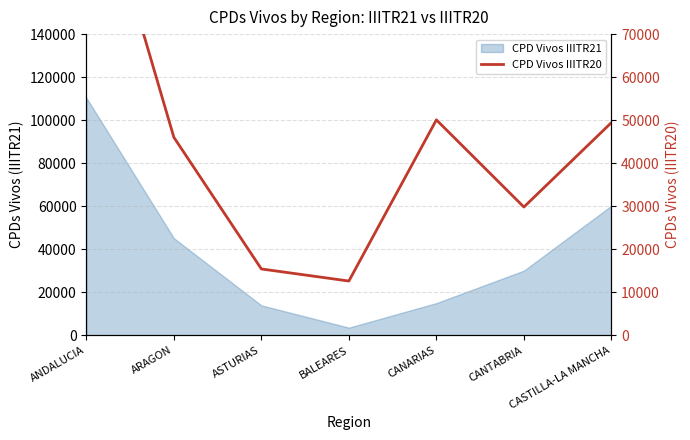

Which has a higher value, CANARIAS or ANDALUCIA?

ANDALUCIA